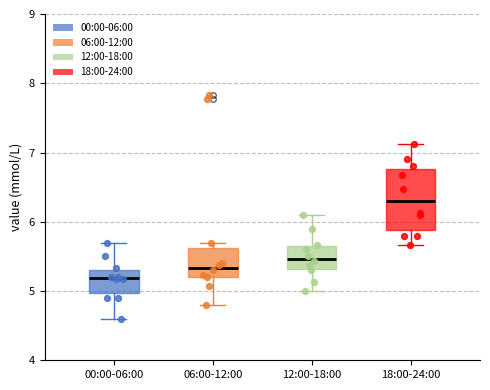

Reading left to right, read every box against the y-axis: the position of its median line, the range the box covers, and the ends of its whiskers. The values are not printed on the chart, so give them approximately, as read against the axis.

00:00-06:00: median 5.2, box 5.0 to 5.3, whiskers 4.6 to 5.7
06:00-12:00: median 5.3, box 5.2 to 5.6, whiskers 4.8 to 5.7
12:00-18:00: median 5.5, box 5.3 to 5.7, whiskers 5.0 to 6.1
18:00-24:00: median 6.3, box 5.9 to 6.8, whiskers 5.7 to 7.1